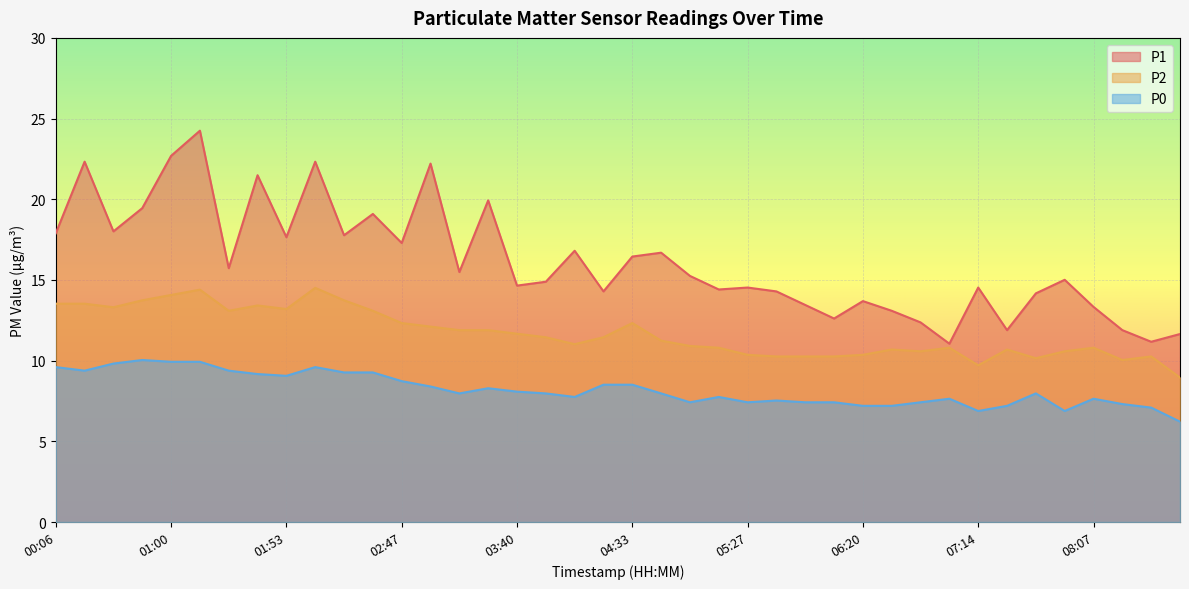

True or false: P0 and P2 cross at least once.

False